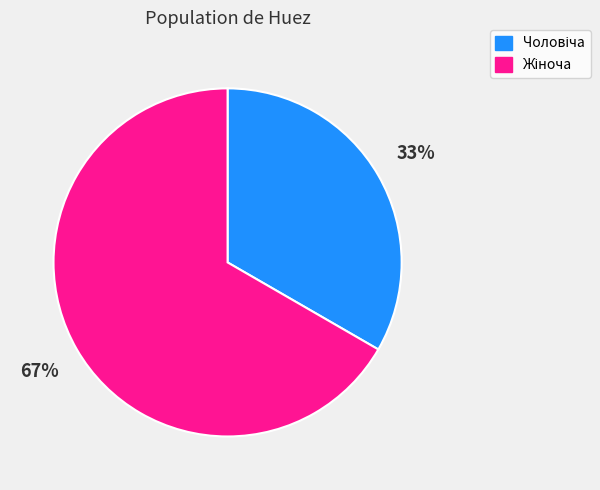

Does any single category account for the majority?

Yes